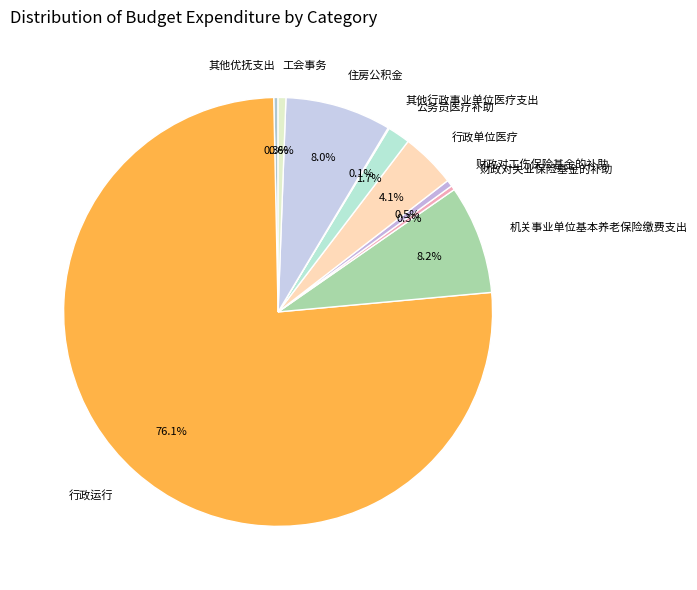

Is it true that 其他优抚支出 is 0% of the pie?

True